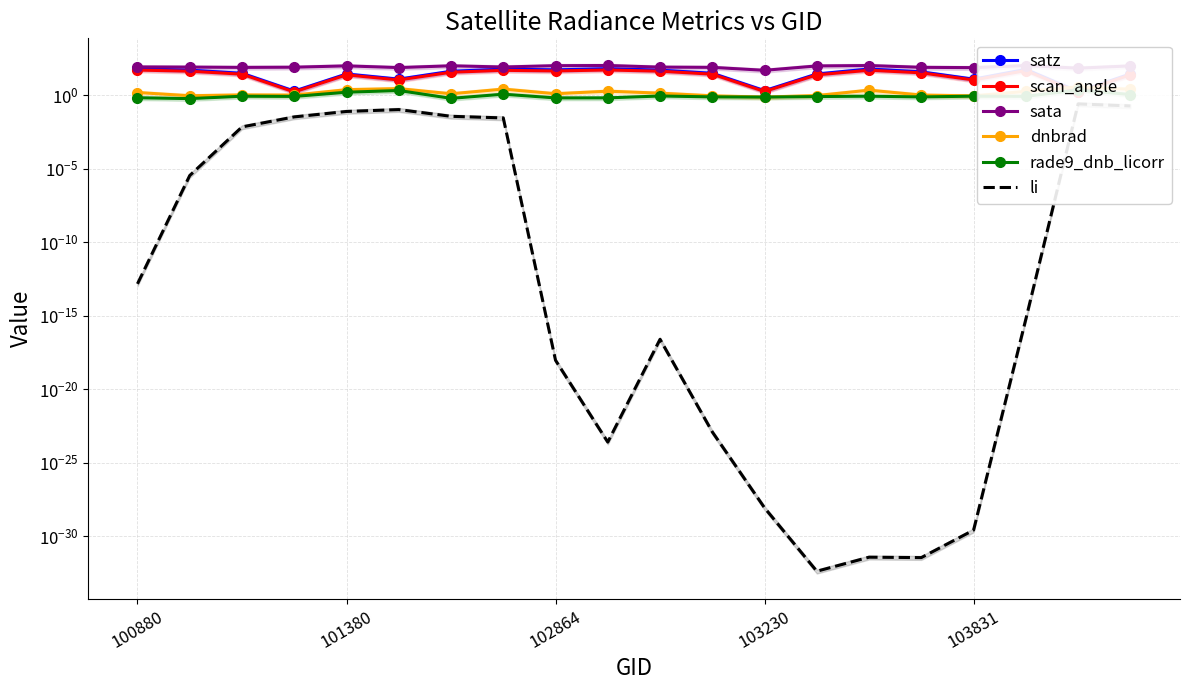

At which category is the sum across all series the highest?

9